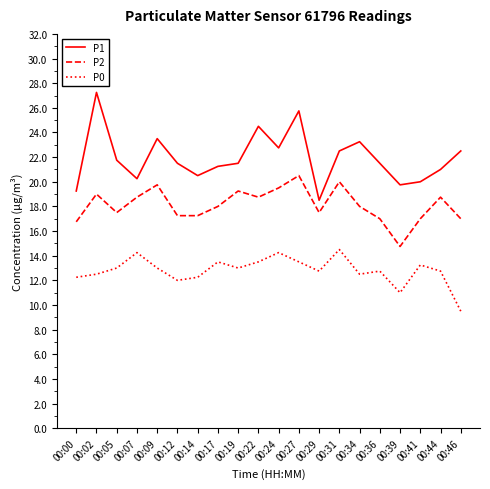

True or false: P1 has more than 2 points higher than both neighbors.

True